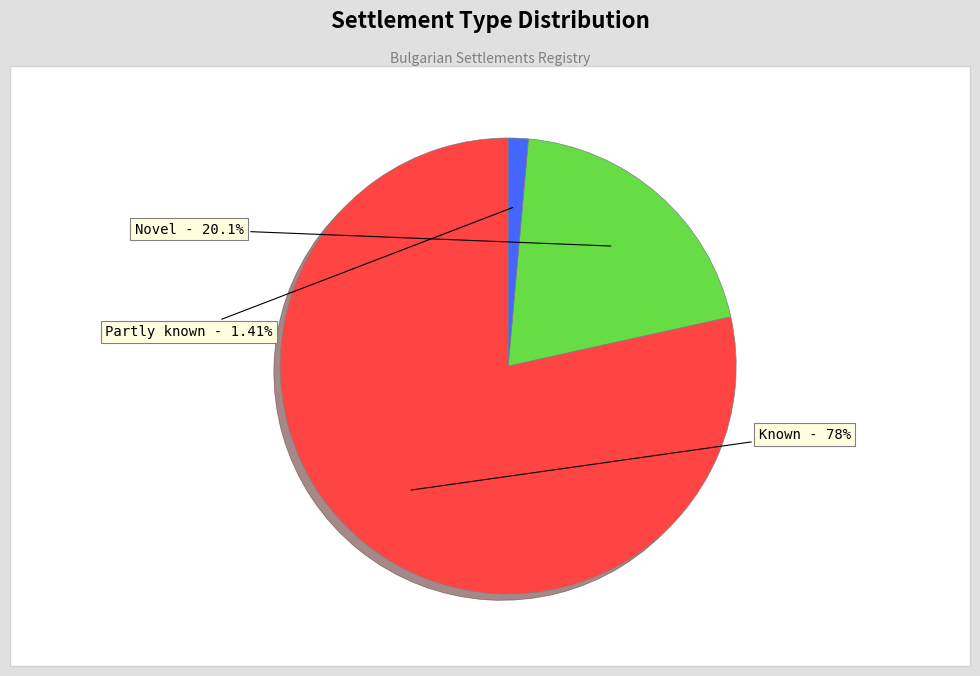

Does any single category account for the majority?

Yes